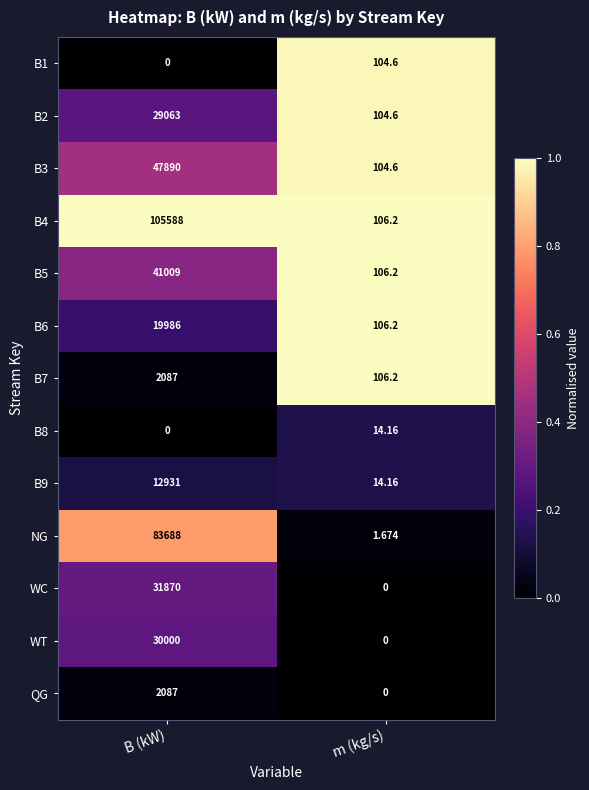

At which label does QG reach its peak?

B (kW)